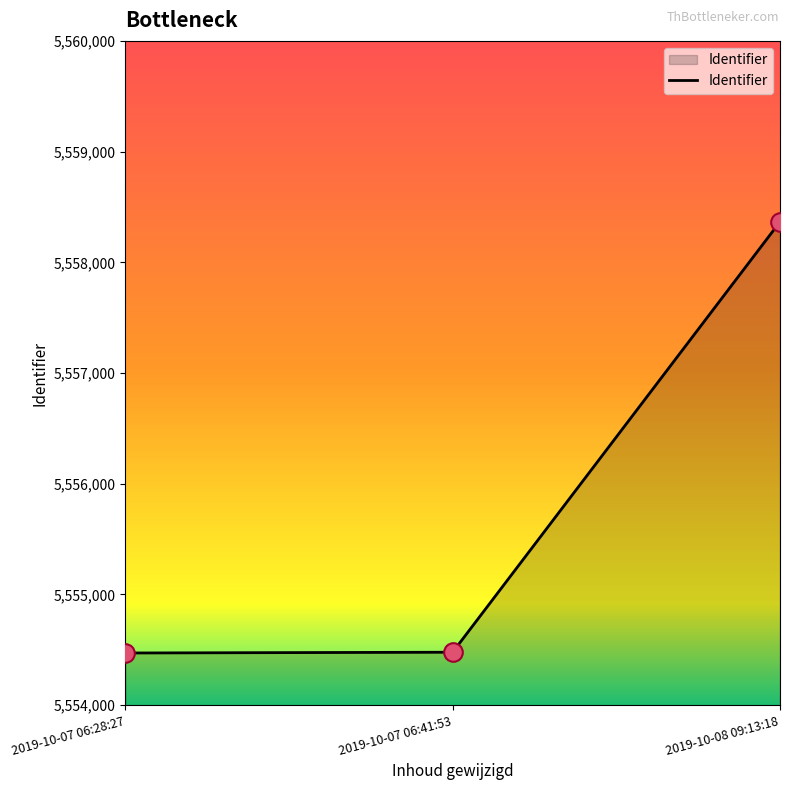

Which has a higher value, 2019-10-07 06:28:27 or 2019-10-08 09:13:18?

2019-10-08 09:13:18